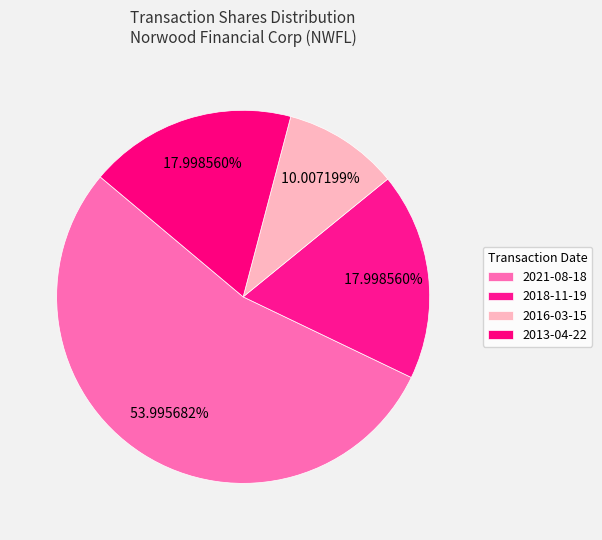

Does 2021-08-18 represent more than half of the total?

Yes